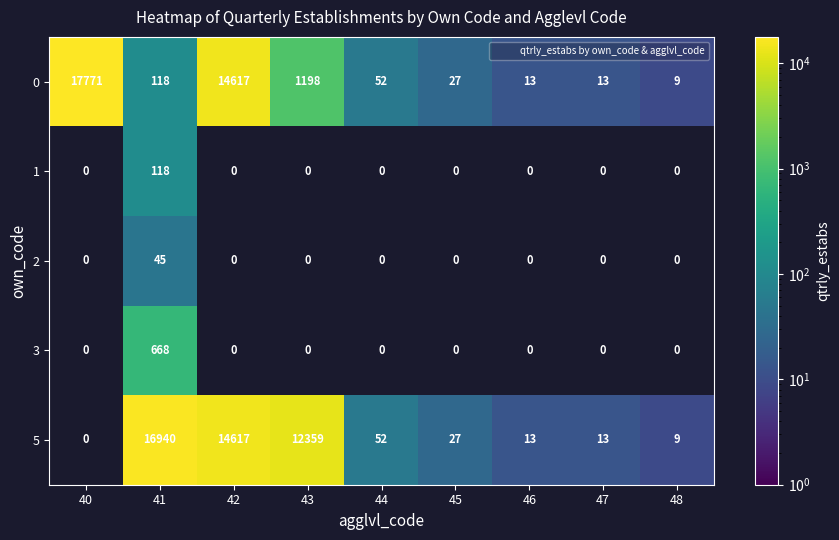

How many values in the 0 series exceed 52?

4